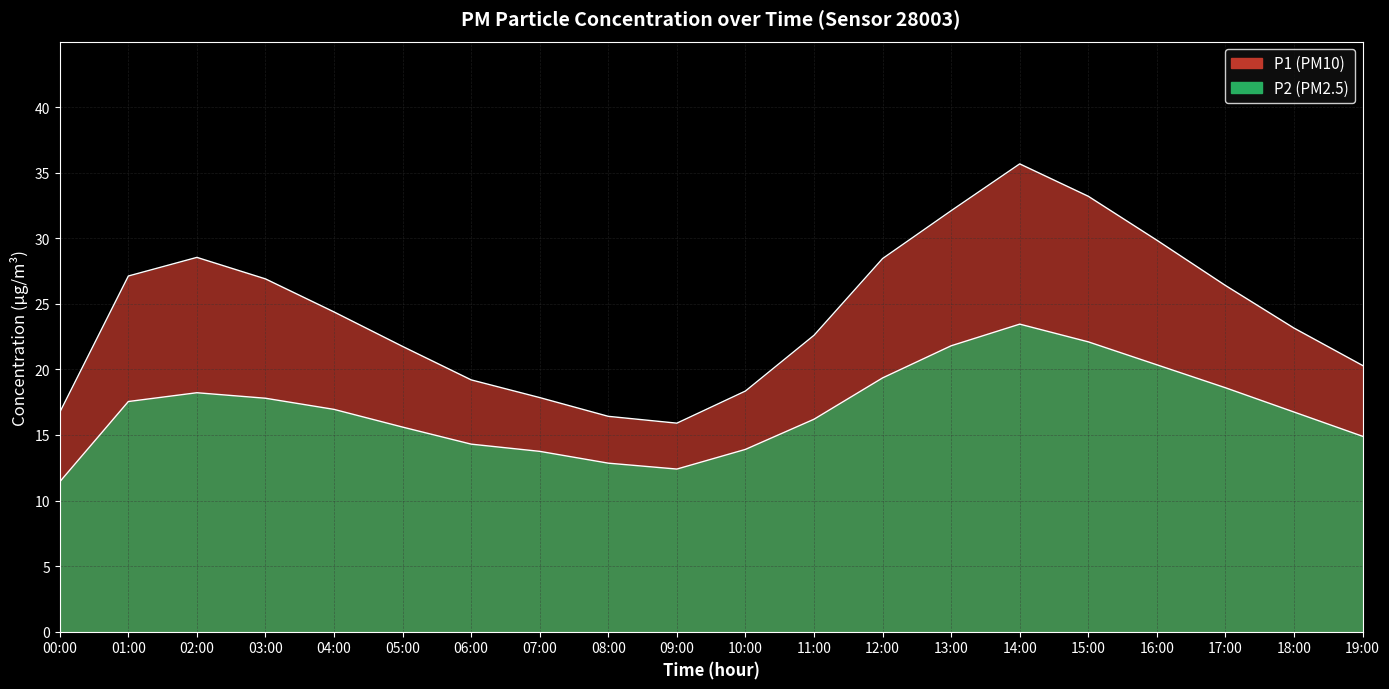

Reading left to right, transcribe all the data shown in this chart.

P1: 16.7	27.1	28.5	26.9	24.4	21.8	19.2	17.9	16.4	15.9	18.4	22.6	28.4	32.1	35.7	33.2	29.9	26.4	23.1	20.3
P2: 11.4	17.6	18.2	17.8	16.9	15.6	14.3	13.8	12.8	12.4	13.9	16.2	19.4	21.8	23.4	22.1	20.4	18.6	16.8	14.9